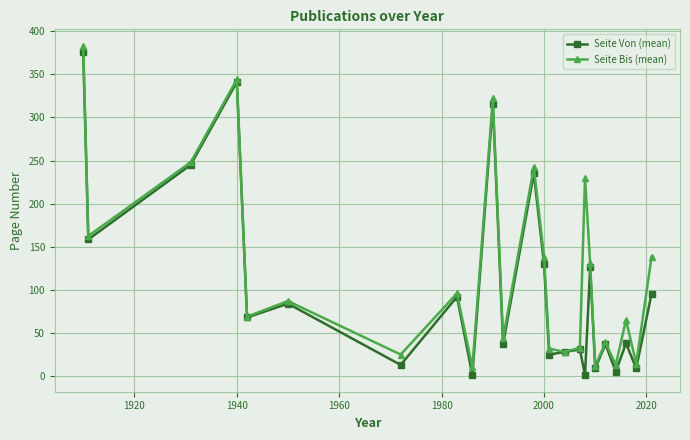

Rank the series by their average value, from lowest to highest.

Seite Von (mean), Seite Bis (mean)